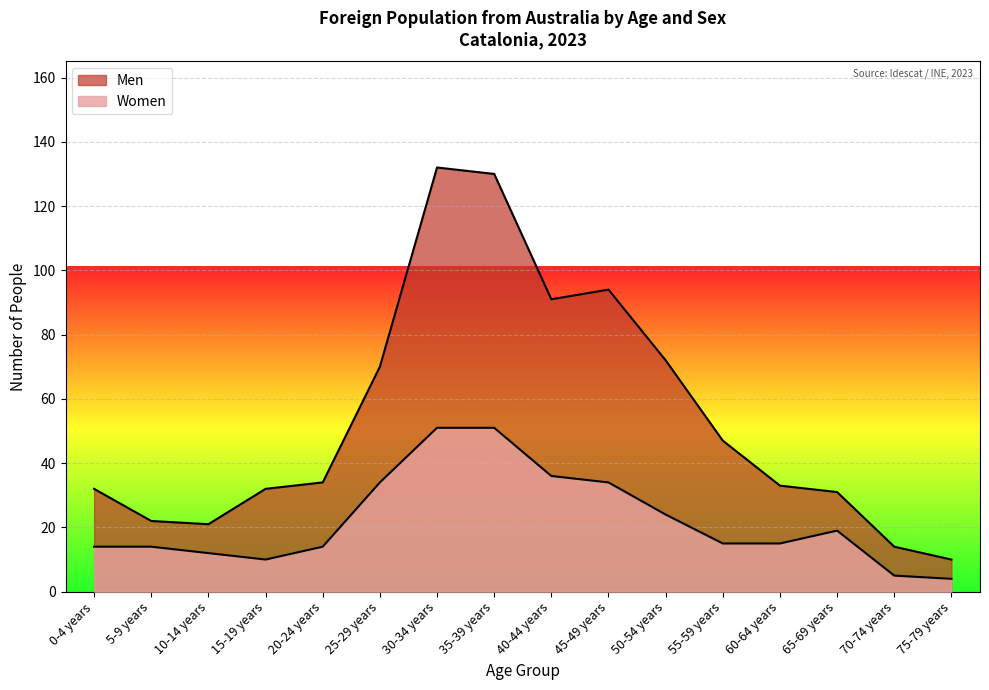

Reading left to right, extract all data points from this chart.

Men: 32	22	21	32	34	70	132	130	91	94	72	47	33	31	14	10
Women: 14	14	12	10	14	34	51	51	36	34	24	15	15	19	5	4